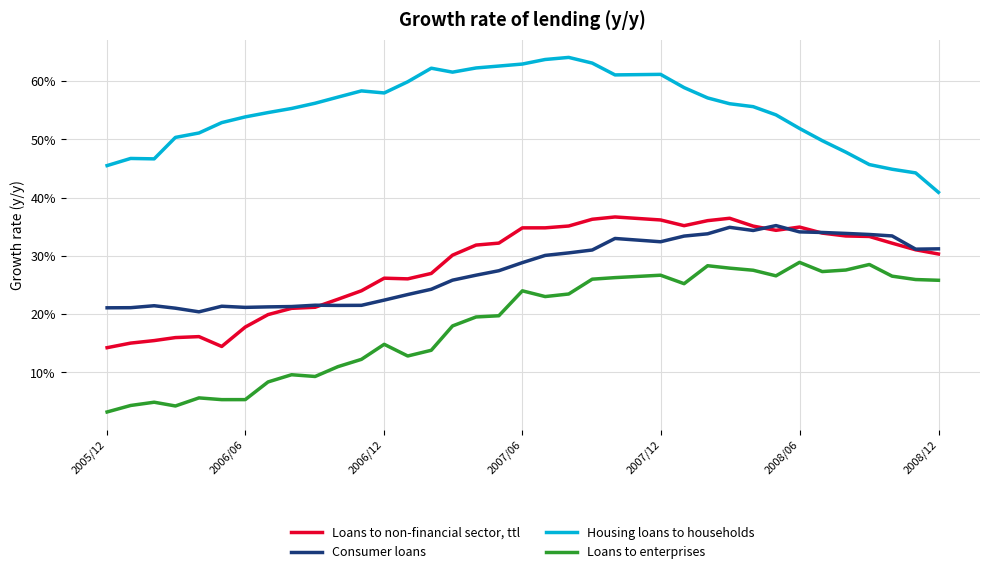

How many interior local peaks does the Consumer loans series have?

6